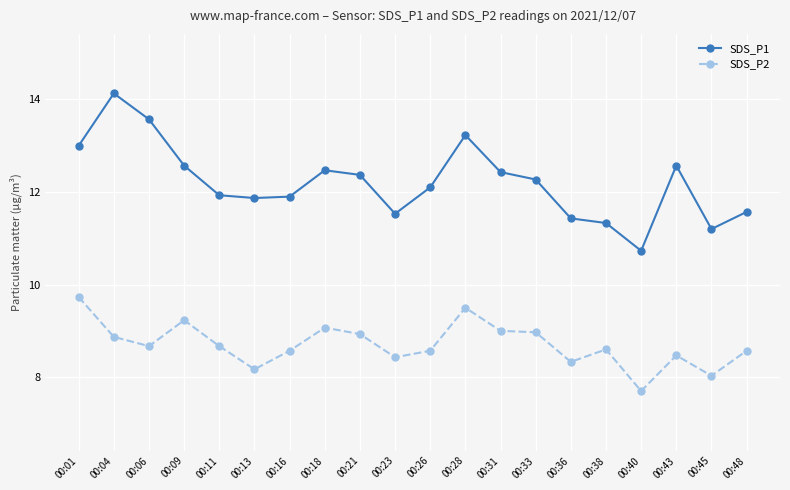

List the series in order of their peak value, highest first.

SDS_P1, SDS_P2